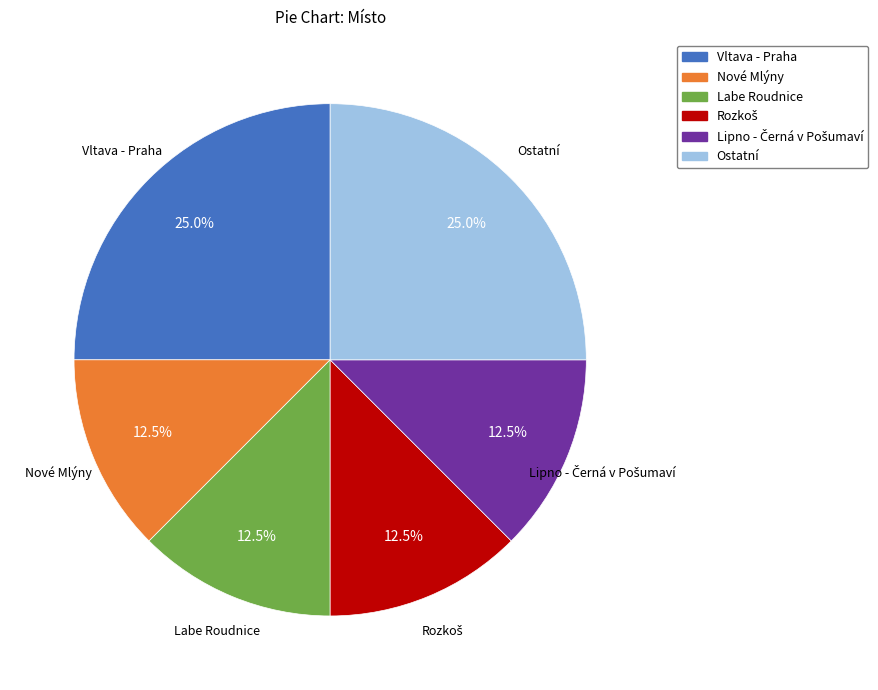

Is there any slice that represents more than half of the pie?

No